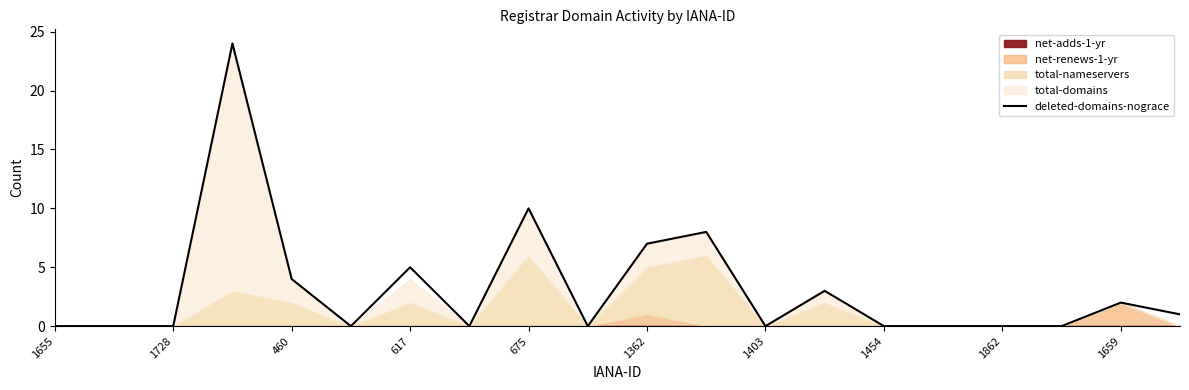

The deleted-domains-nograce series shows 1 at 1659. True or false?

False